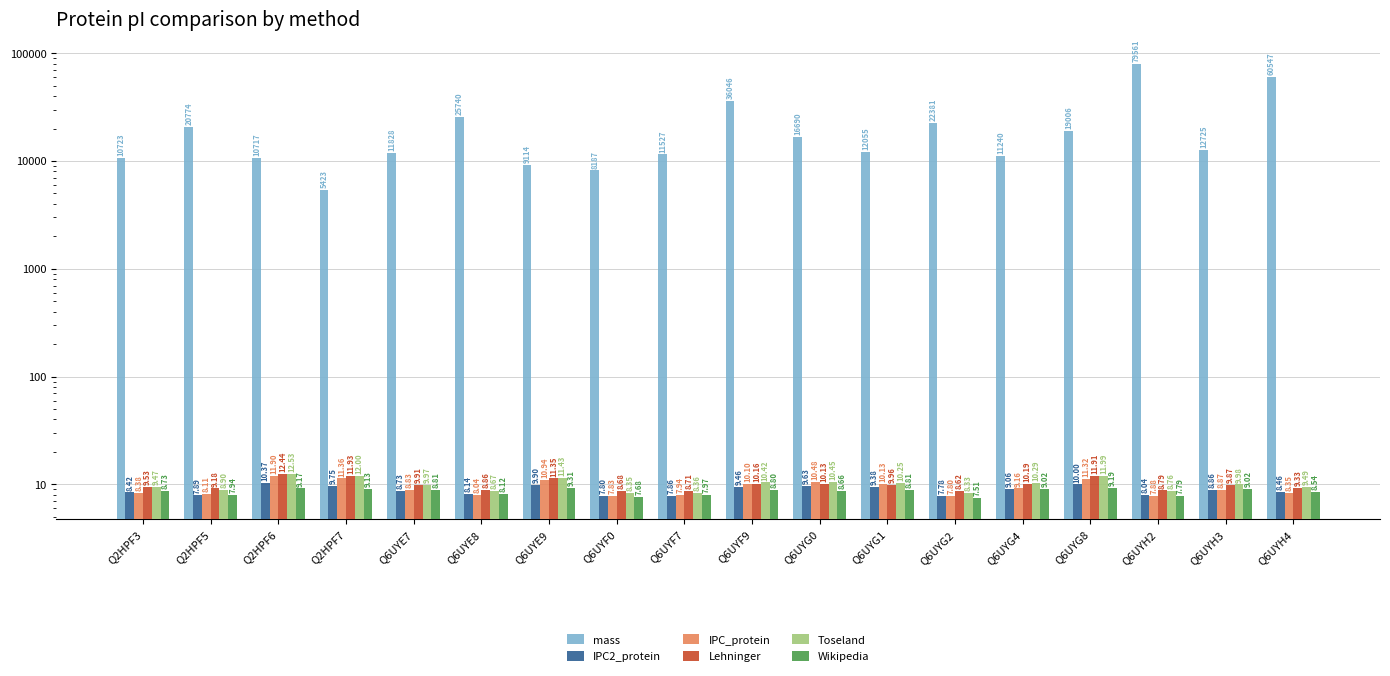

Which series has the largest total across all categories?

mass